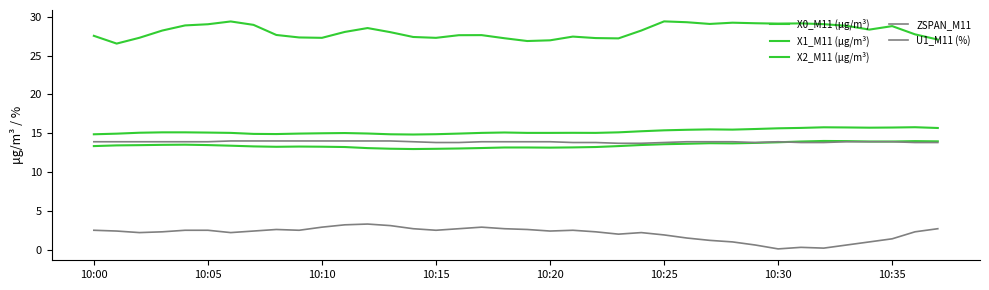

True or false: ZSPAN_M11 and X1_M11 (μg/m³) intersect in this chart.

False